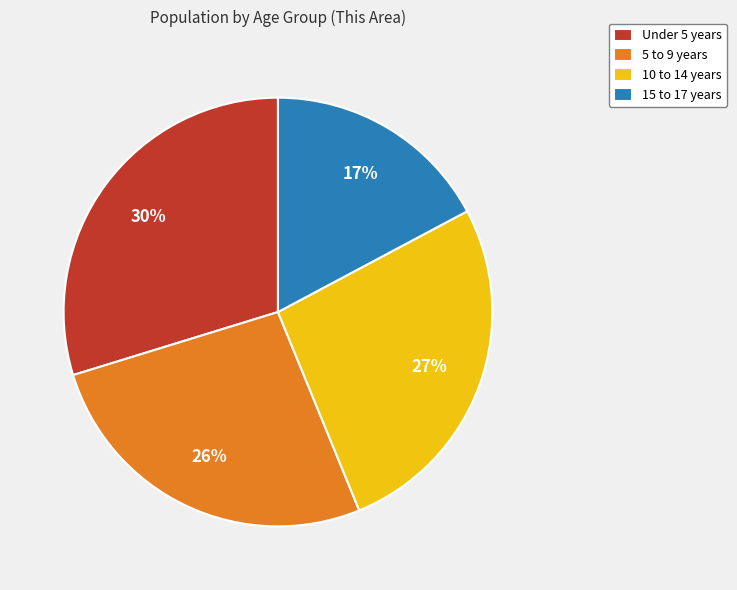

How many slices are in this pie chart?

4